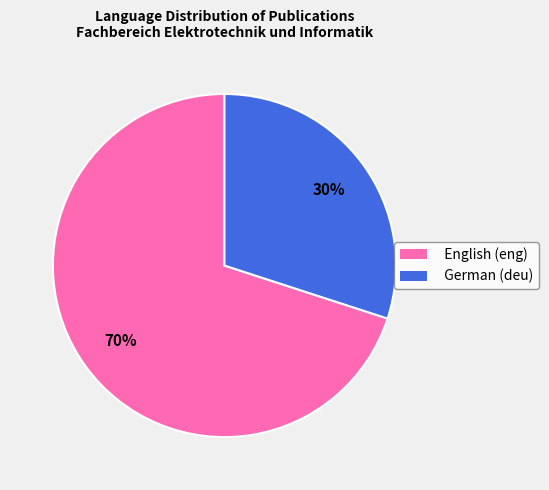

Does any single category account for the majority?

Yes